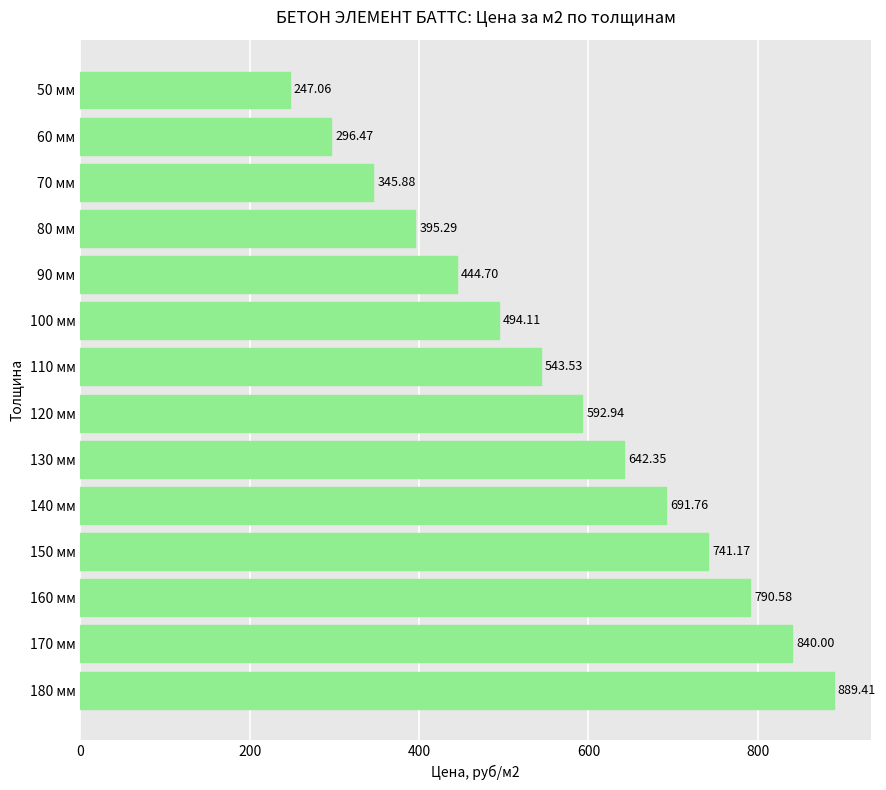

Rank the categories by value from lowest to highest.

50 мм, 60 мм, 70 мм, 80 мм, 90 мм, 100 мм, 110 мм, 120 мм, 130 мм, 140 мм, 150 мм, 160 мм, 170 мм, 180 мм